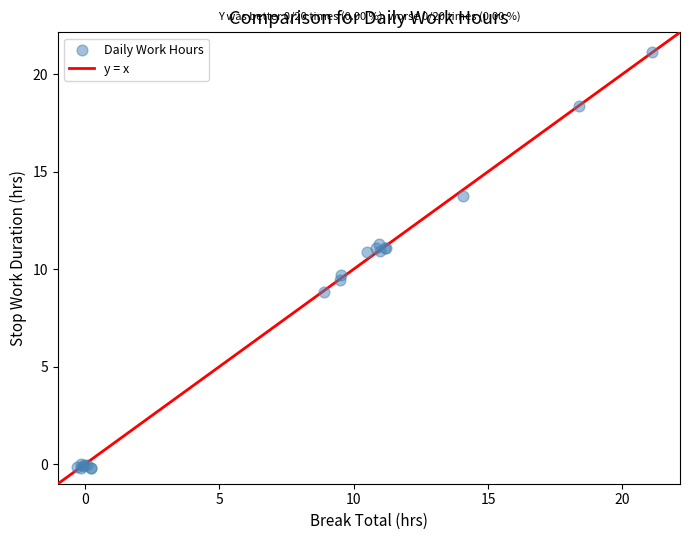

What Y value in the scatter plot is closest to 10?

9.7